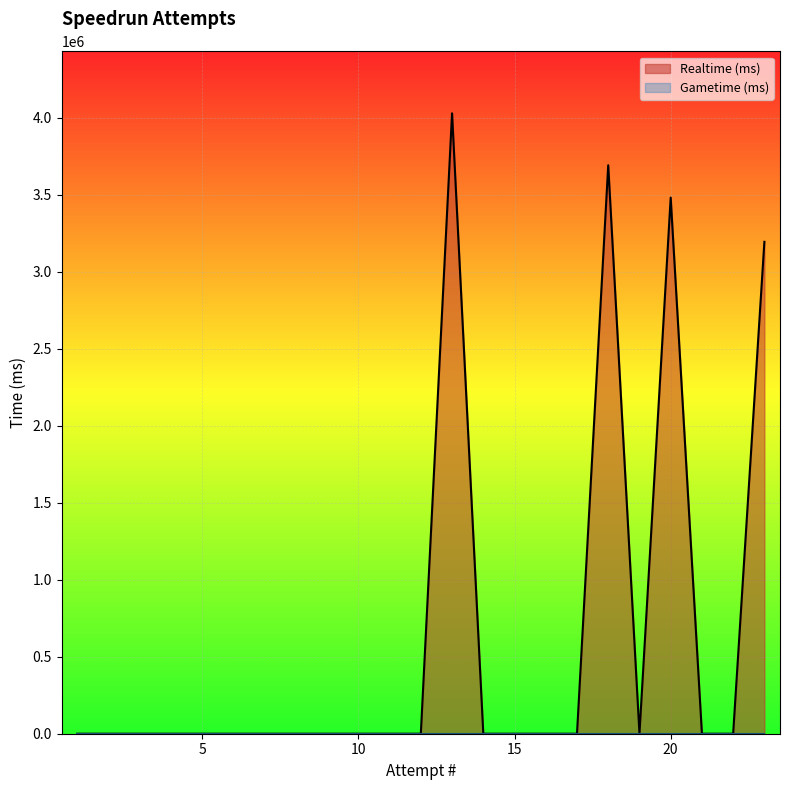

What is the average value?

625977